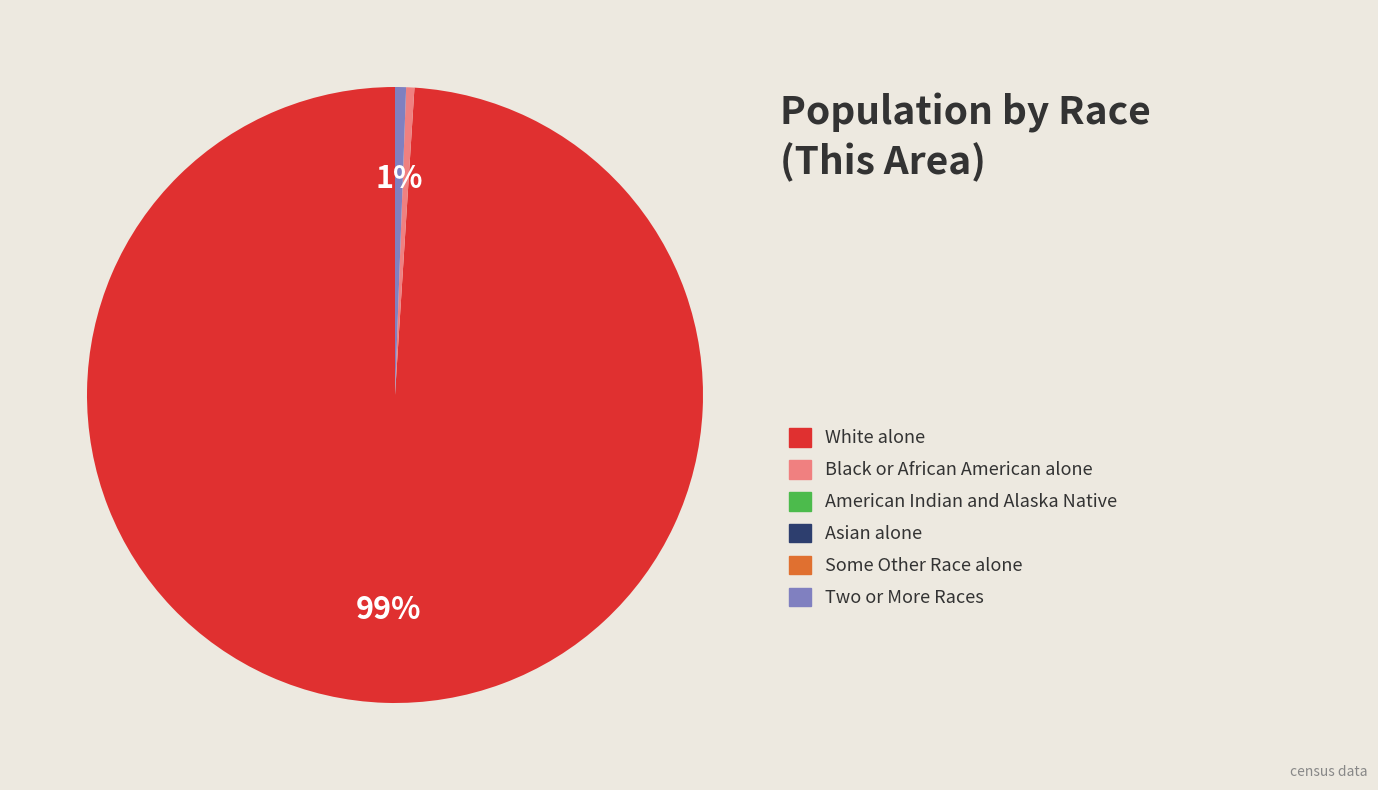

To the nearest percent, what is the average slice percentage?

17%